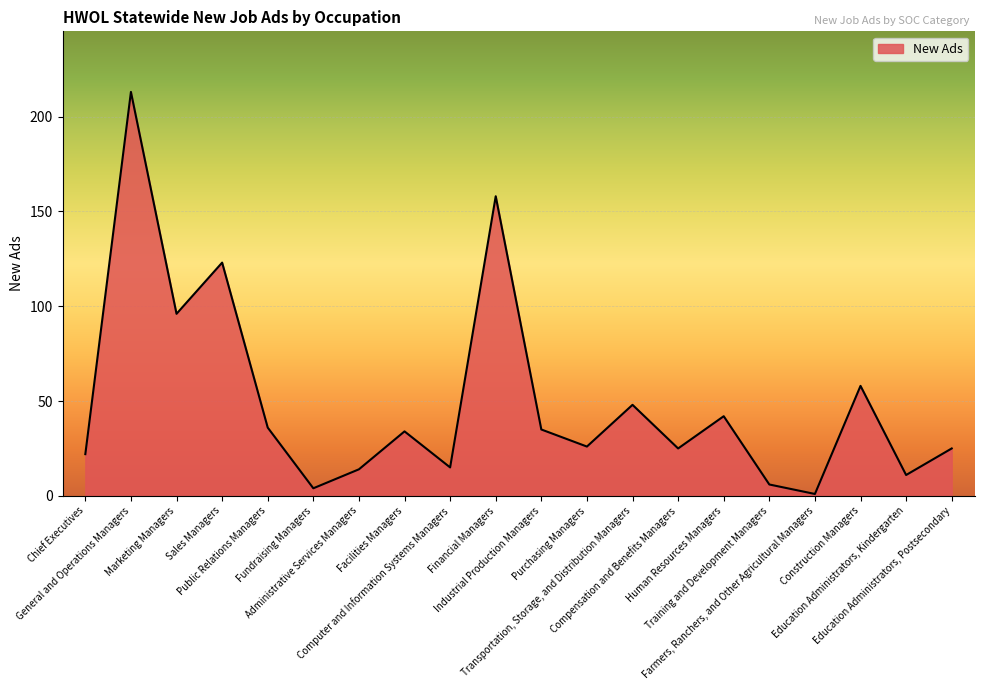

How many lines are shown in the chart?

1